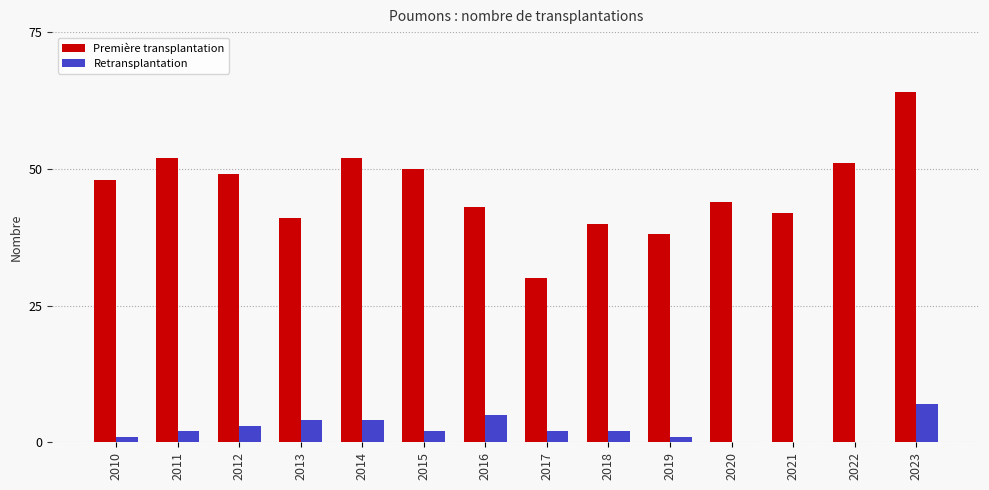

Which series changed the most between 2014 and 2018?

Première transplantation